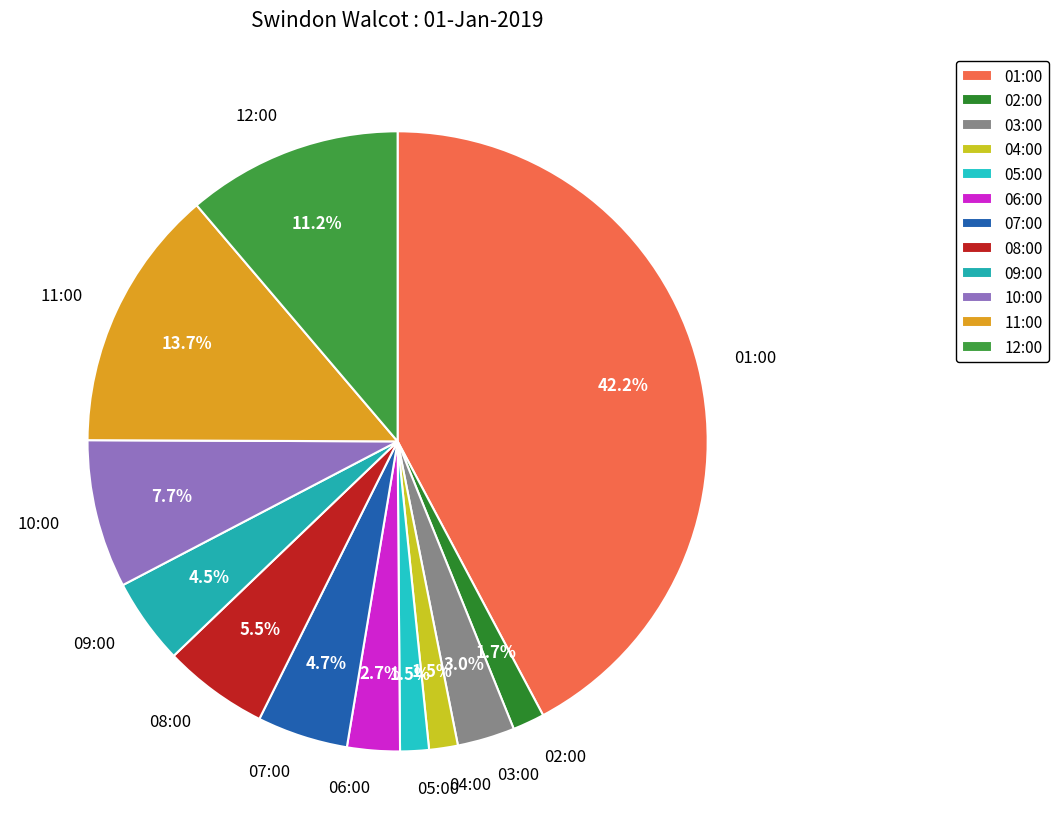

Does 11:00 account for over 50% of the chart?

No